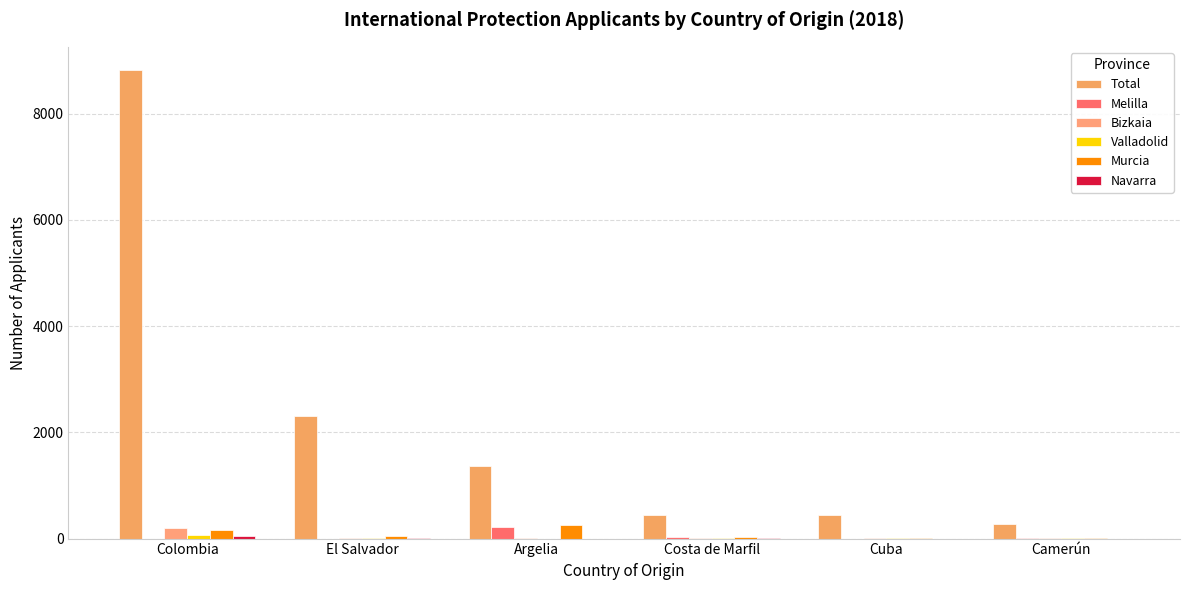

How many groups of bars are there?

6